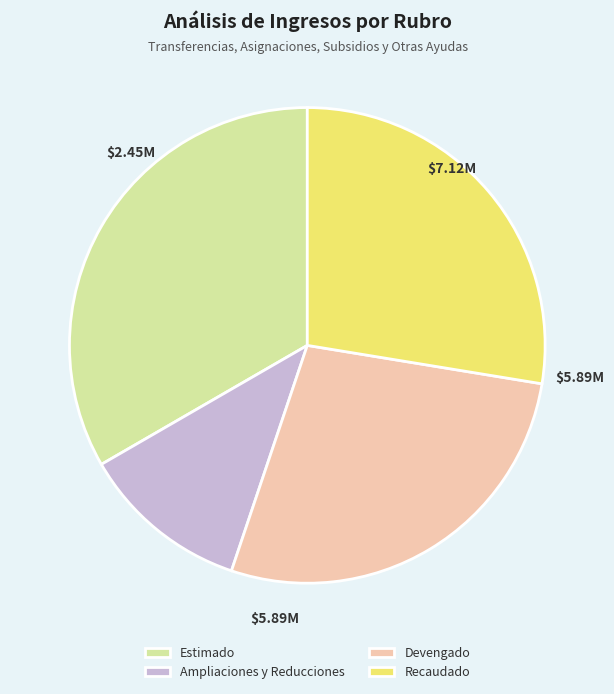

Does Devengado represent more than half of the total?

No